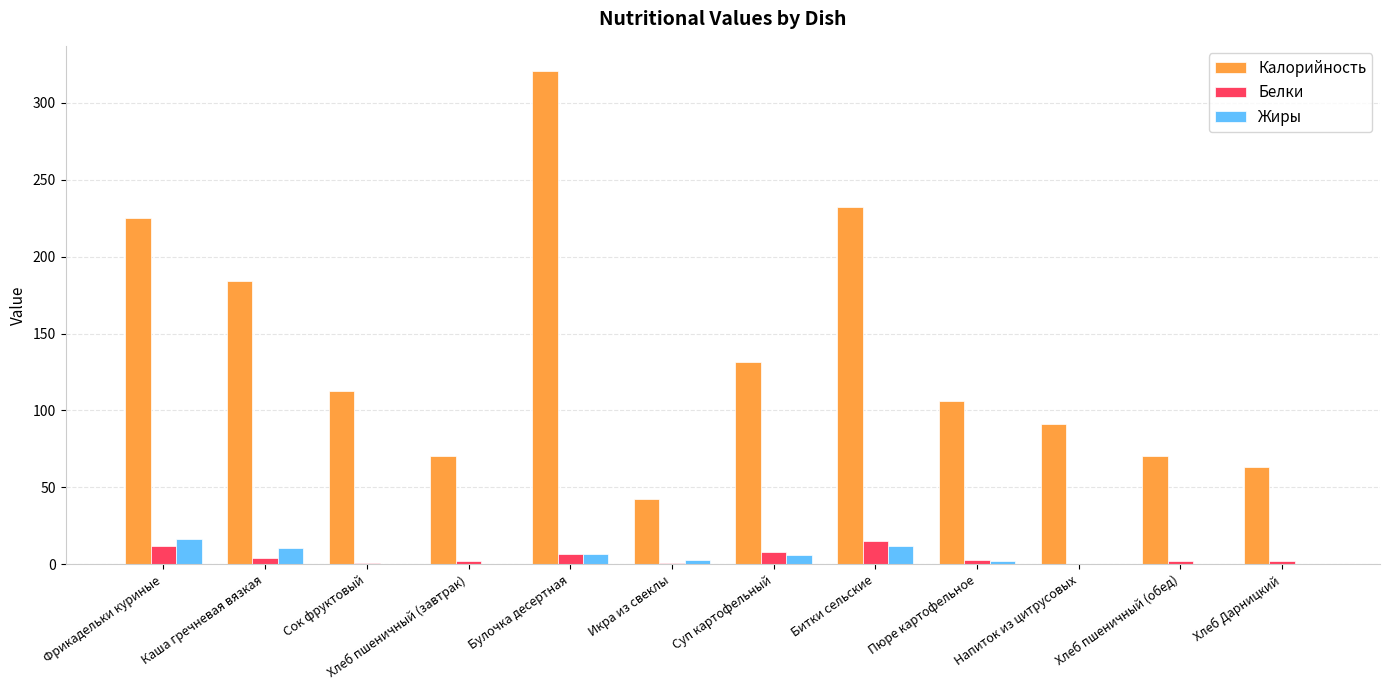

Are the bars grouped side by side (vs. stacked)?

Yes